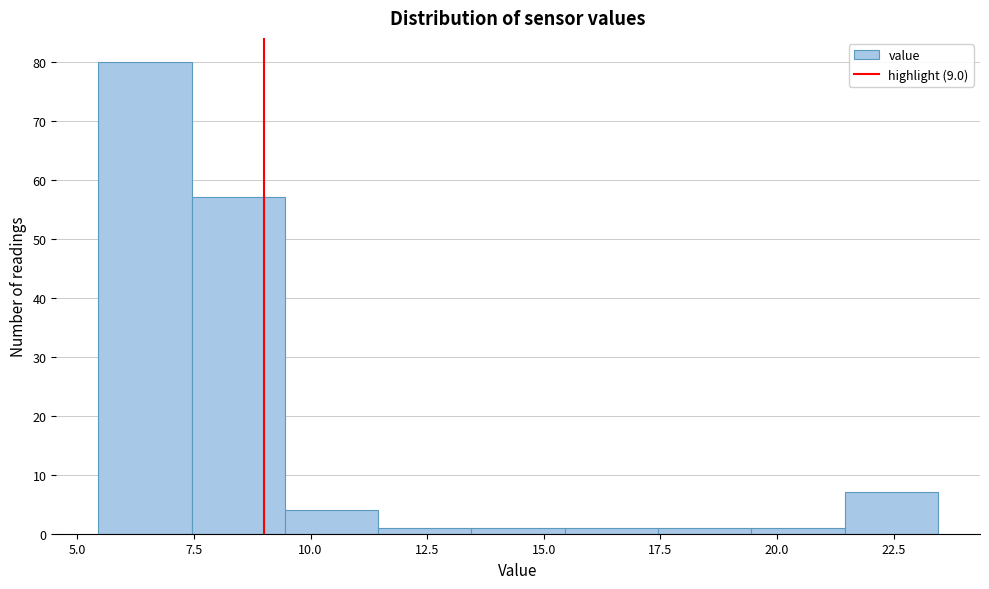

What is the height of the bar covering 5.45 to 7.45 on the x-axis? Neither the bar edges nor the heights are printed on the chart, so give them approximately, as read against the axes.

80